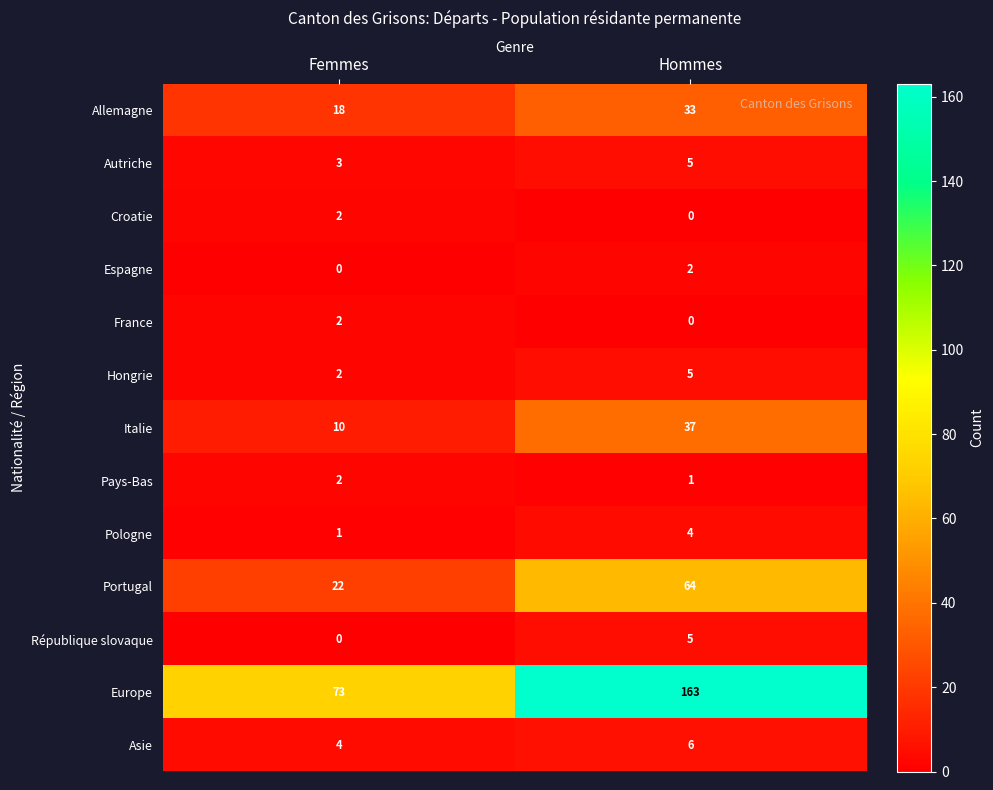

Reading left to right, transcribe all the data shown in this chart.

Allemagne: 18	33
Autriche: 3	5
Croatie: 2	0
Espagne: 0	2
France: 2	0
Hongrie: 2	5
Italie: 10	37
Pays-Bas: 2	1
Pologne: 1	4
Portugal: 22	64
République slovaque: 0	5
Europe: 73	163
Asie: 4	6